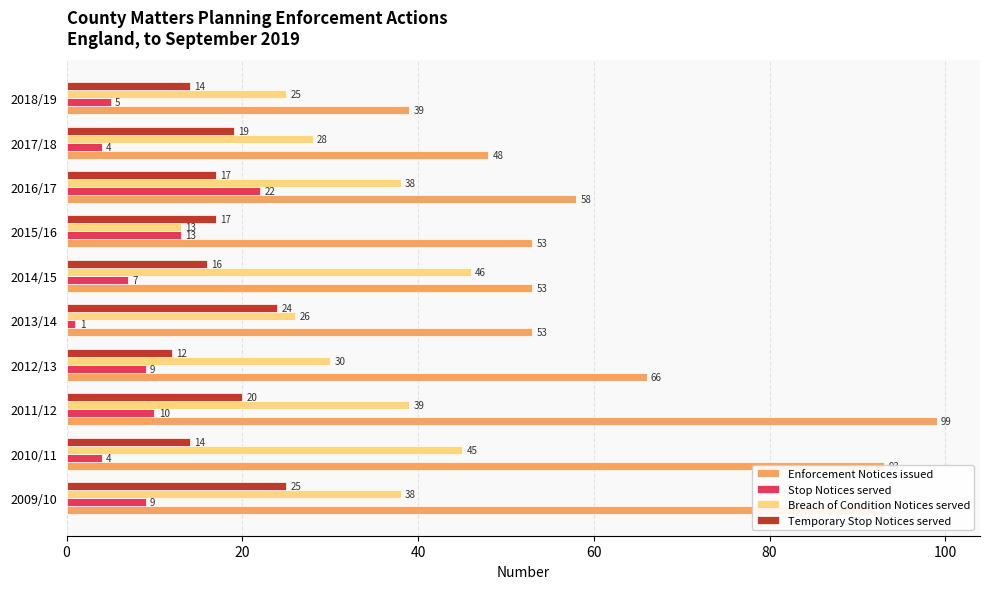

What is the lowest value of the Breach of Condition Notices served series?

13